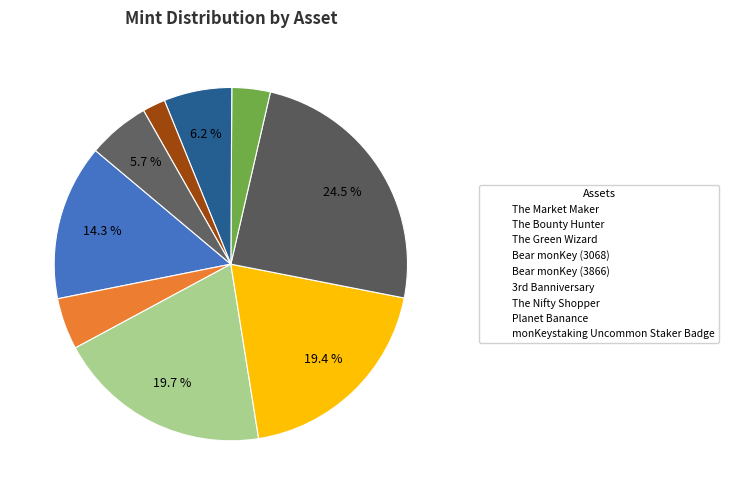

How many slices are in this pie chart?

9